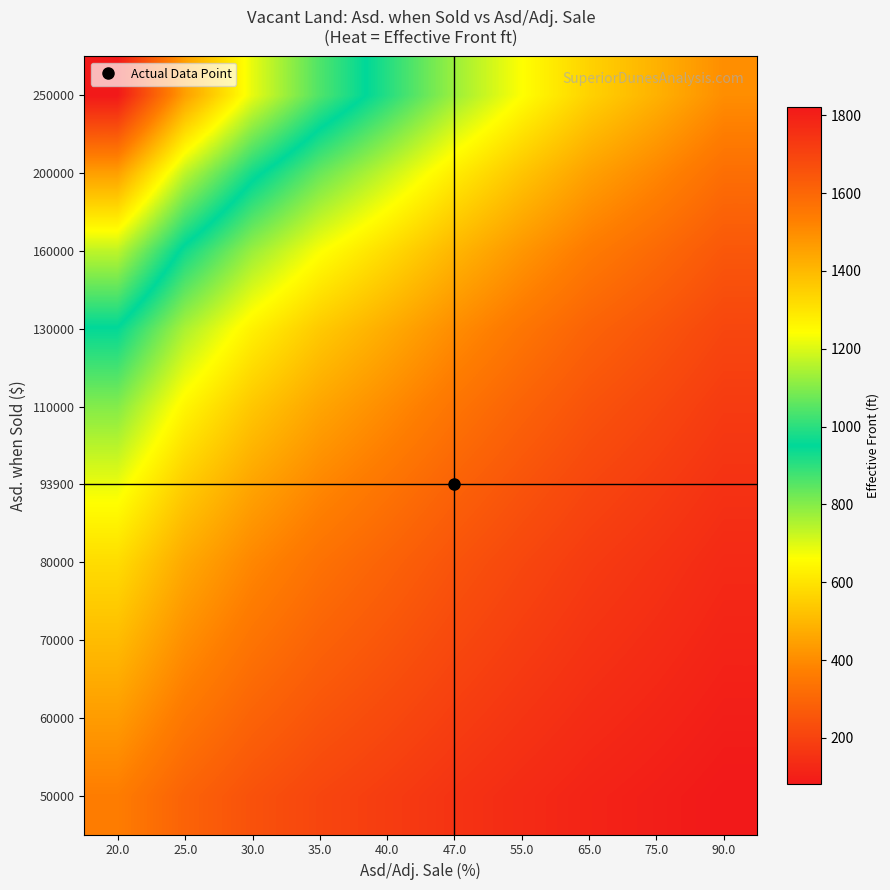

Reading left to right, what are all the values shown in this chart?

50000: 20.0=364.3	25.0=291.5	30.0=242.9	35.0=208.2	40.0=182.2	47.0=155.2	55.0=132.5	65.0=112.1	75.0=97.2	90.0=81.0
60000: 20.0=437.2	25.0=349.8	30.0=291.5	35.0=249.8	40.0=218.6	47.0=186.2	55.0=159.0	65.0=134.5	75.0=116.6	90.0=97.2
70000: 20.0=510.1	25.0=408.1	30.0=340.0	35.0=291.5	40.0=255.0	47.0=217.3	55.0=185.5	65.0=156.9	75.0=136.0	90.0=113.3
80000: 20.0=582.9	25.0=466.3	30.0=388.6	35.0=333.1	40.0=291.5	47.0=248.3	55.0=212.0	65.0=179.4	75.0=155.4	90.0=129.5
93900: 20.0=684.2	25.0=547.4	30.0=456.1	35.0=391.0	40.0=342.1	47.0=291.5	55.0=248.8	65.0=210.5	75.0=182.5	90.0=152.0
110000: 20.0=801.5	25.0=641.2	30.0=534.4	35.0=458.0	40.0=400.8	47.0=341.4	55.0=291.5	65.0=246.6	75.0=213.7	90.0=178.1
130000: 20.0=947.3	25.0=757.8	30.0=631.5	35.0=541.3	40.0=473.6	47.0=403.5	55.0=344.5	65.0=291.5	75.0=252.6	90.0=210.5
160000: 20.0=1165.9	25.0=932.7	30.0=777.2	35.0=666.2	40.0=582.9	47.0=496.6	55.0=424.0	65.0=358.7	75.0=310.9	90.0=259.1
200000: 20.0=1457.3	25.0=1165.9	30.0=971.6	35.0=832.8	40.0=728.7	47.0=620.8	55.0=529.9	65.0=448.4	75.0=388.6	90.0=323.9
250000: 20.0=1821.7	25.0=1457.3	30.0=1214.5	35.0=1041.0	40.0=910.8	47.0=776.0	55.0=662.4	65.0=560.5	75.0=485.8	90.0=404.8